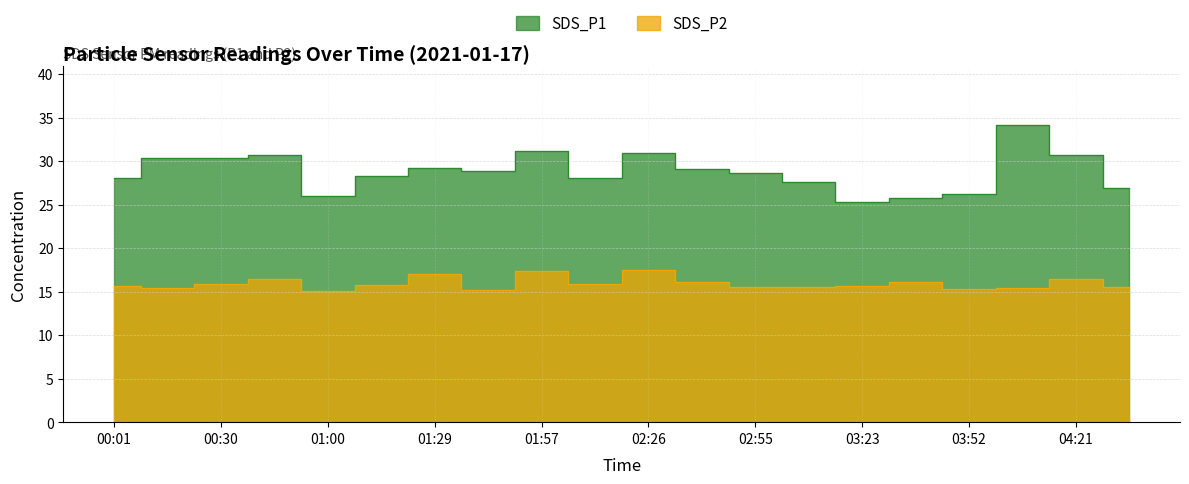

What is the difference between the SDS_P2 values at 03:09 and 04:21?

0.9